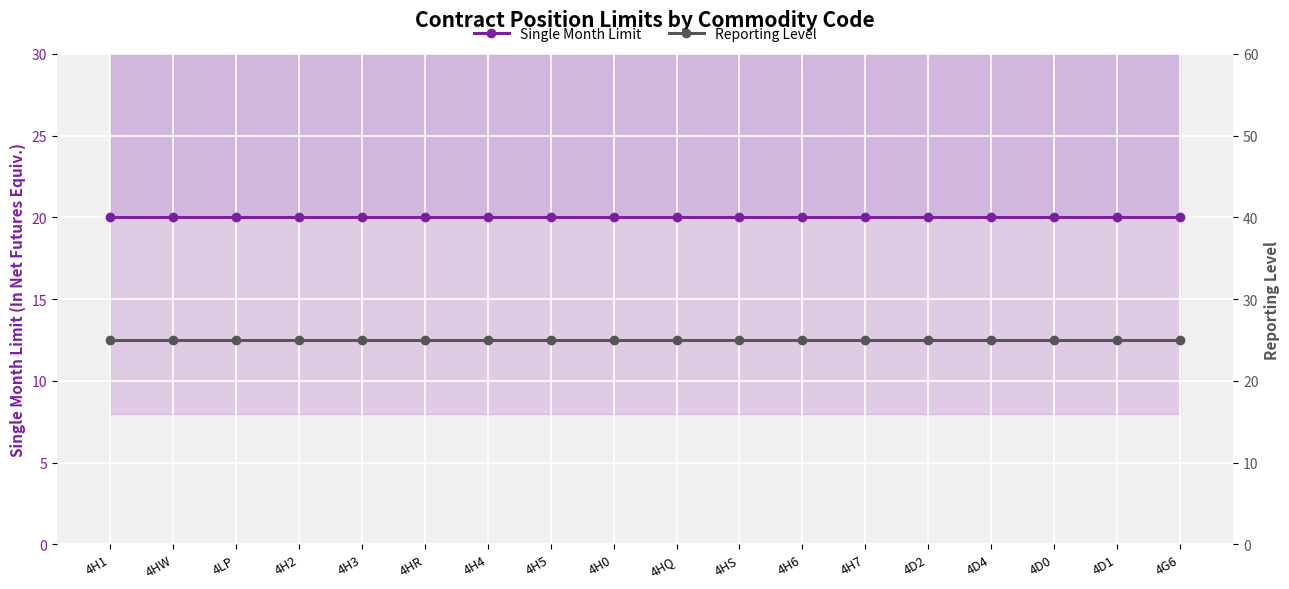

Is the value of Single Month Limit at 4H1 greater than the value of Reporting Level at 4HW?

No